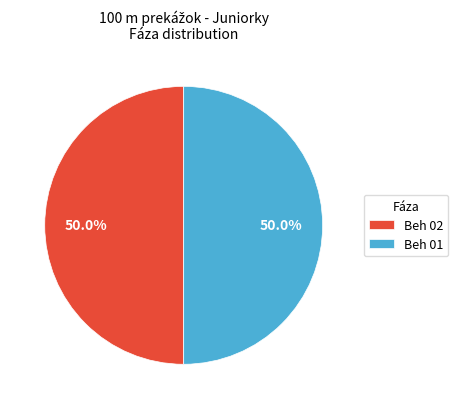

What is the total percentage of Beh 02 and Beh 01?

100.0%